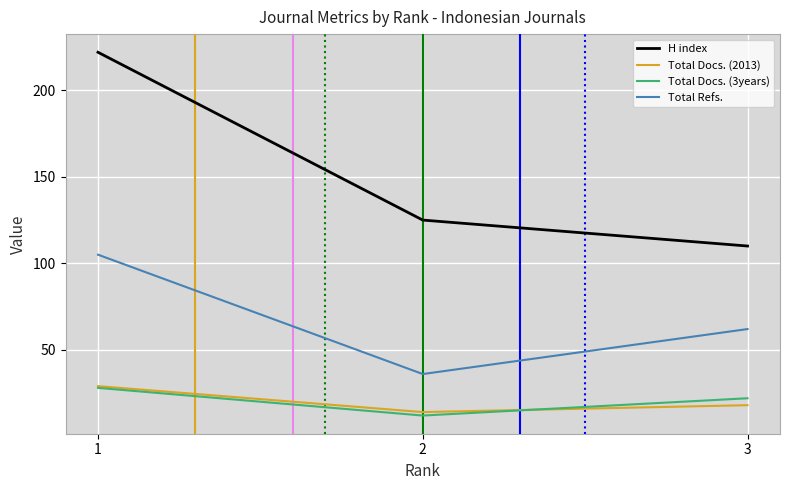

What is the minimum value shown in the chart?

12